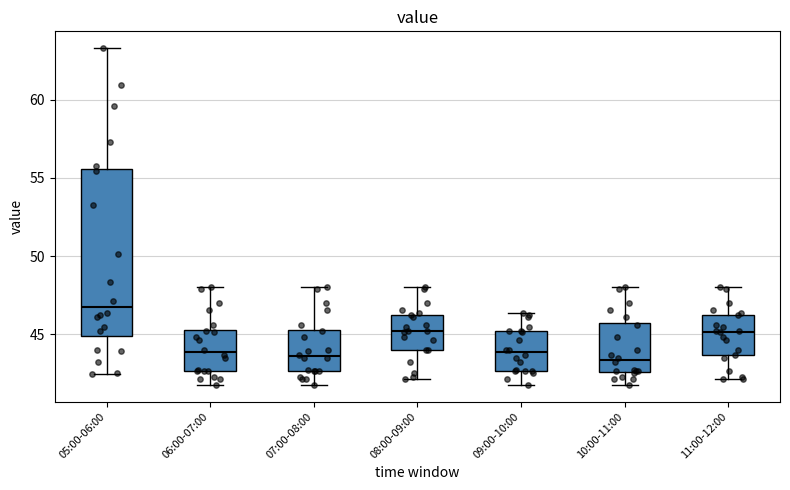

Comparing the boxes themselves (not the whiskers), which one is the tallest?

05:00-06:00